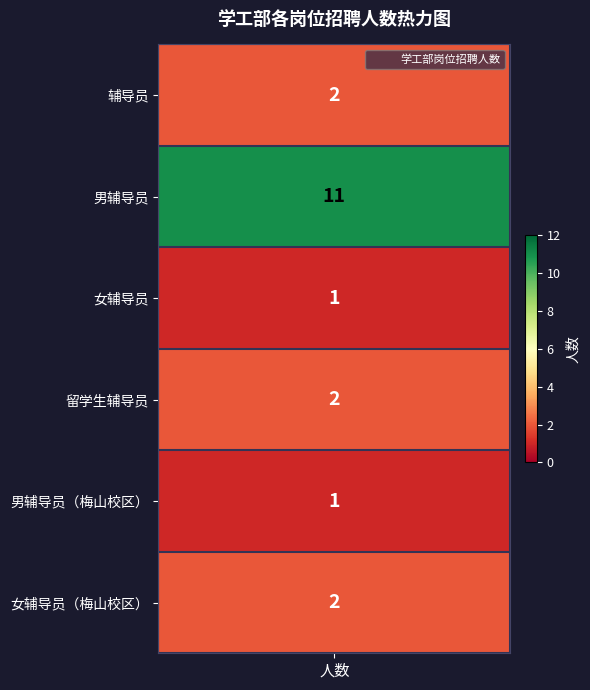

List the labels in order of value, smallest first.

2, 4, 0, 3, 5, 1